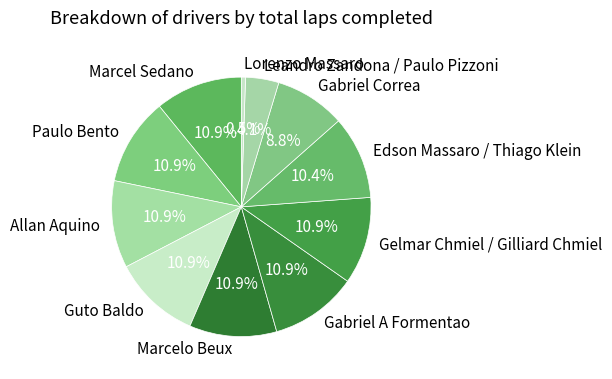

What percentage is the Gelmar Chmiel / Gilliard Chmiel slice, to the nearest percent?

11%